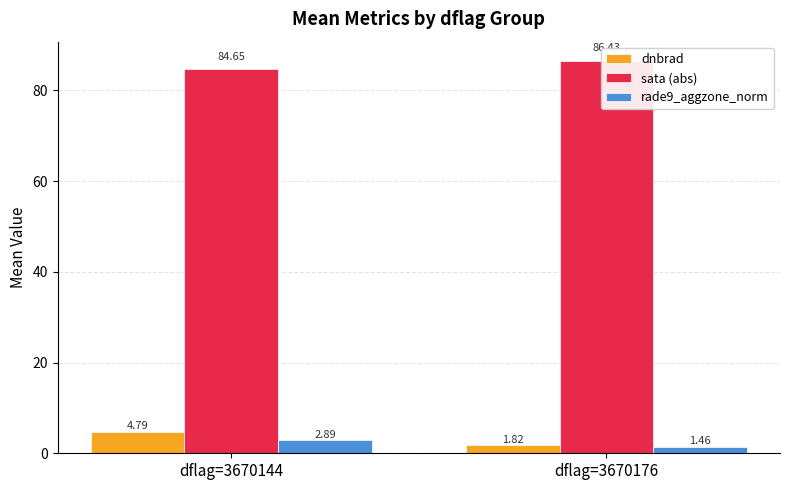

What is the spread (max minus min) of values at dflag=3670144?

81.8